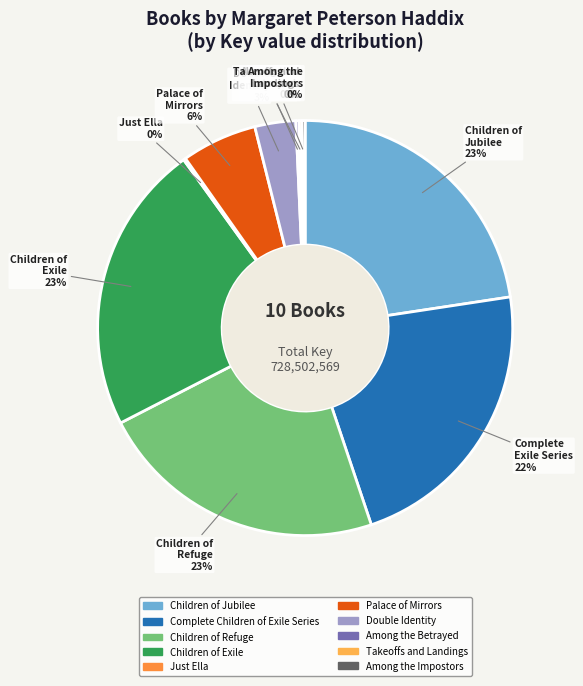

To the nearest percent, what is the average slice percentage?

10%